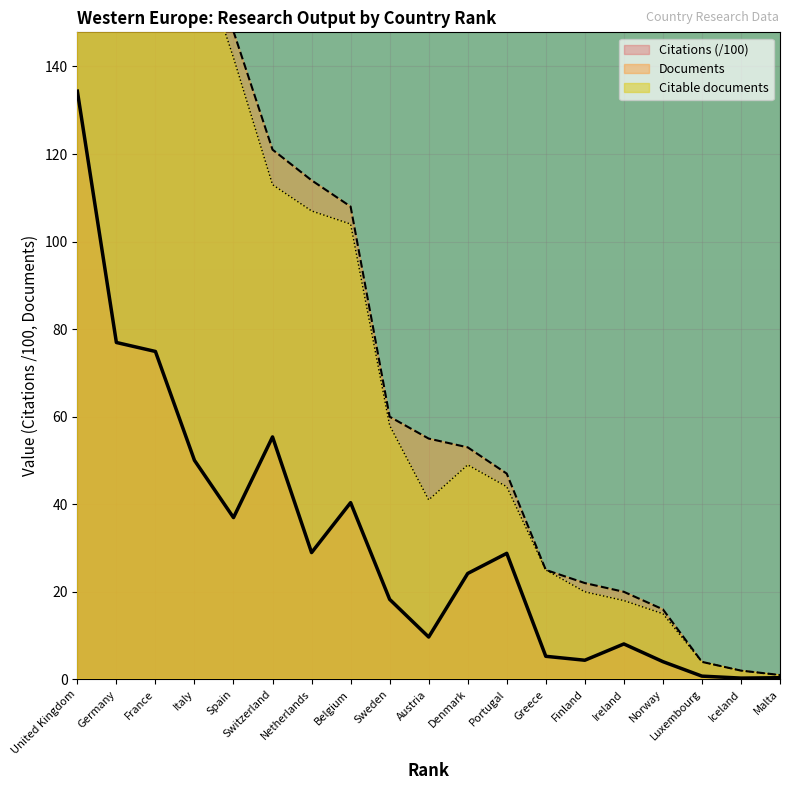

The Citations (/100) series shows 134.4 at United Kingdom. True or false?

True